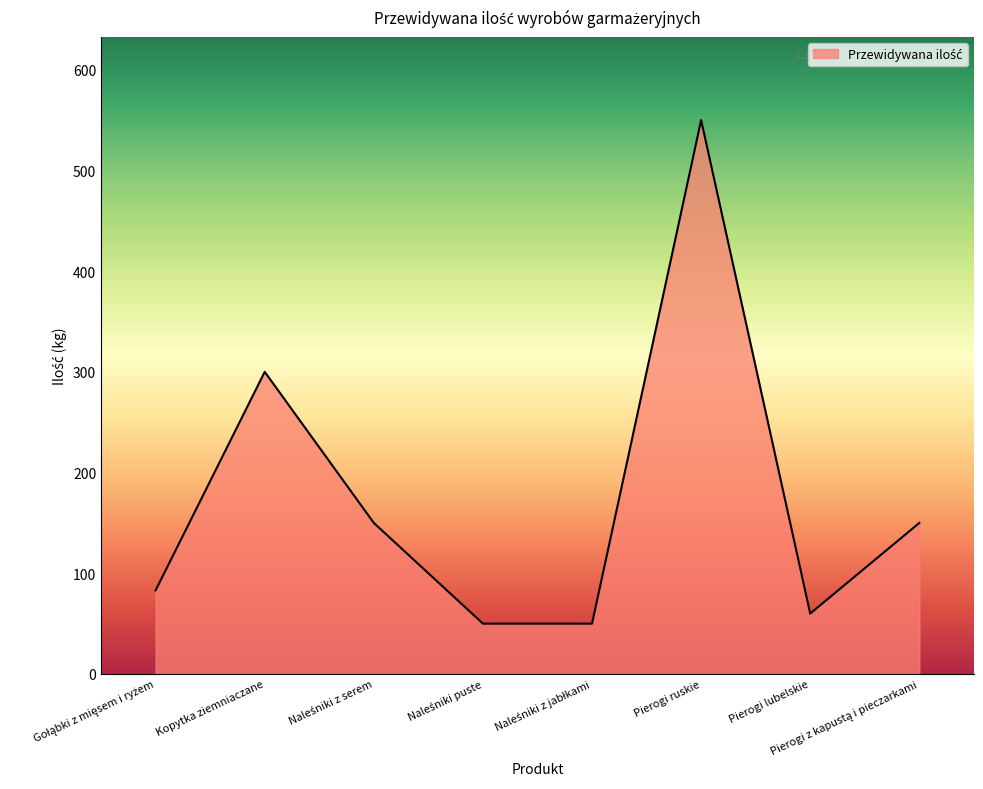

What is the difference between the second highest and second lowest values?

250